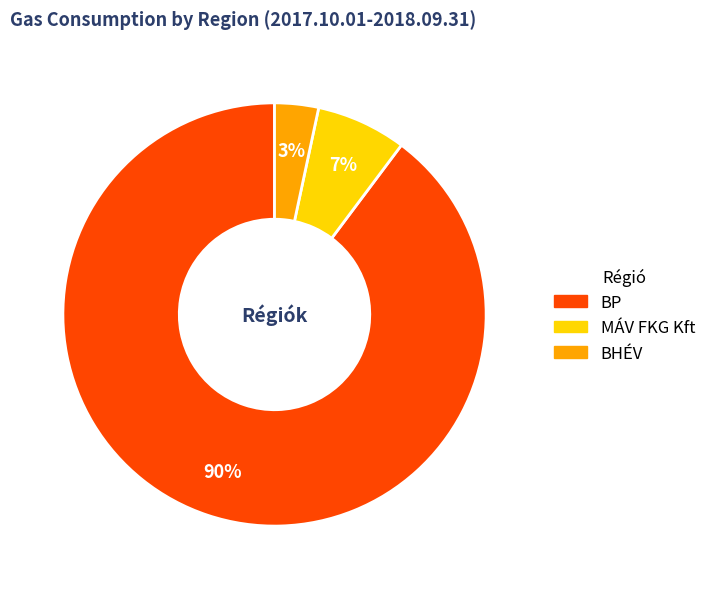

Combined, do BP and MÁV FKG Kft account for over 50%?

Yes